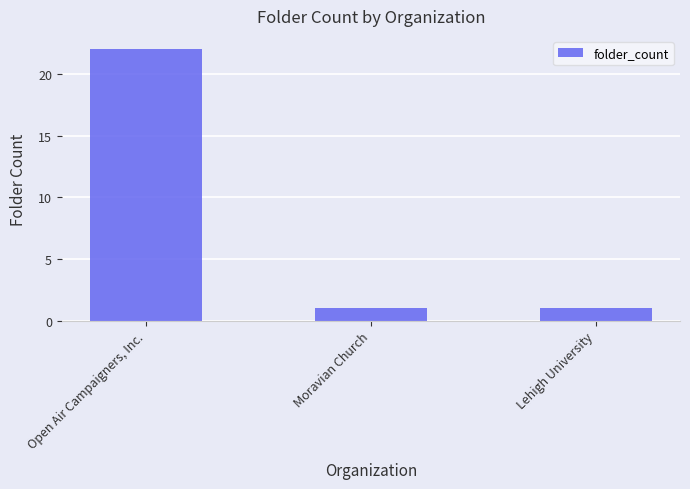

What is the change in value from Open Air Campaigners, Inc. to Moravian Church?

-21